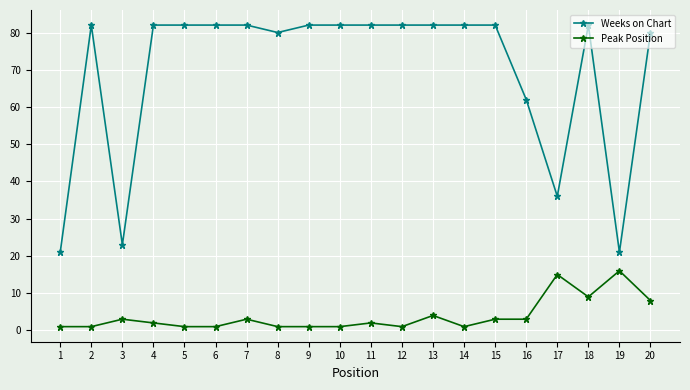

At 4, list the series in order from smallest to largest.

Peak Position, Weeks on Chart